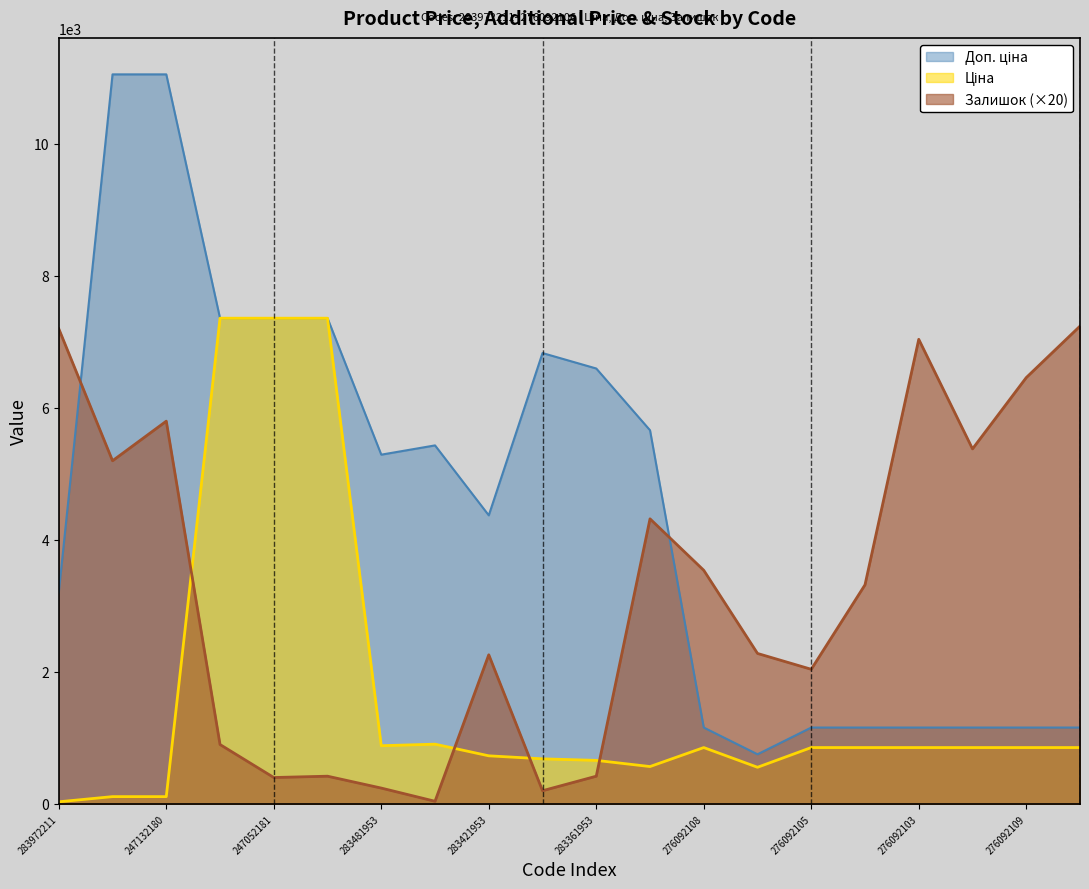

Which series has the widest spread of values?

Доп. ціна